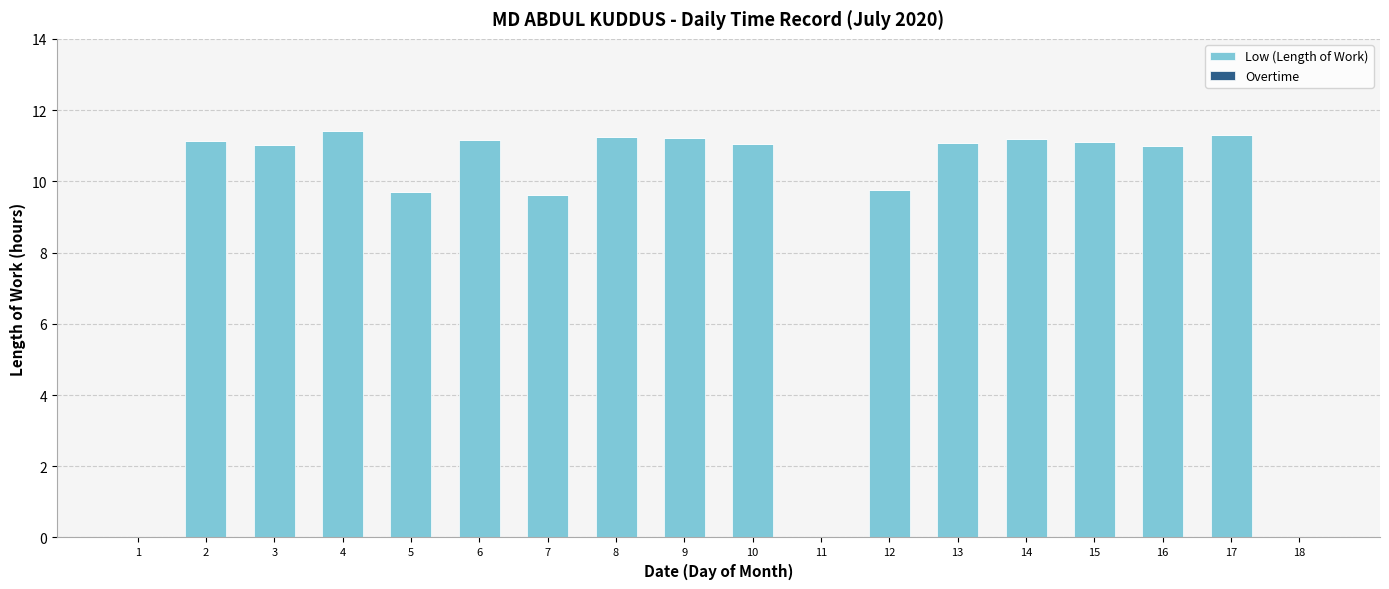

How many distinct data groups are displayed?

1